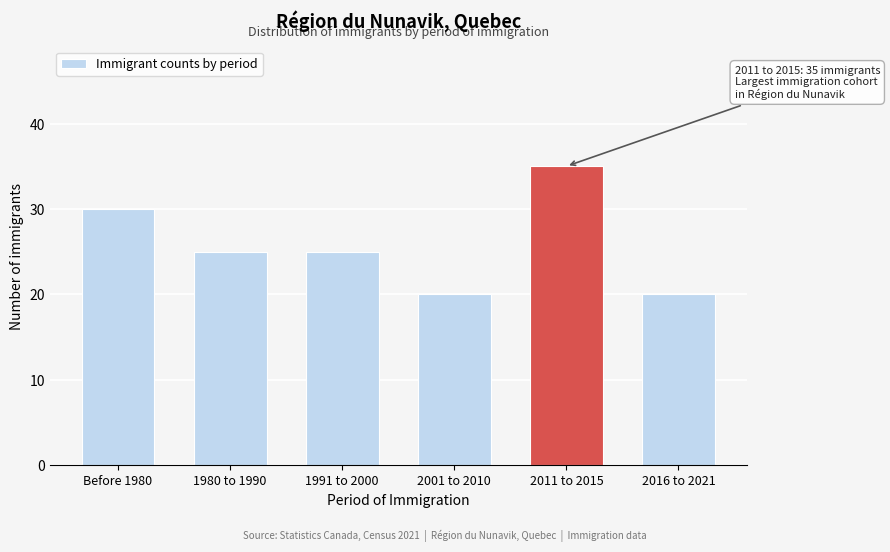

Reading left to right, list all the values displayed in this chart.

30	25	25	20	35	20